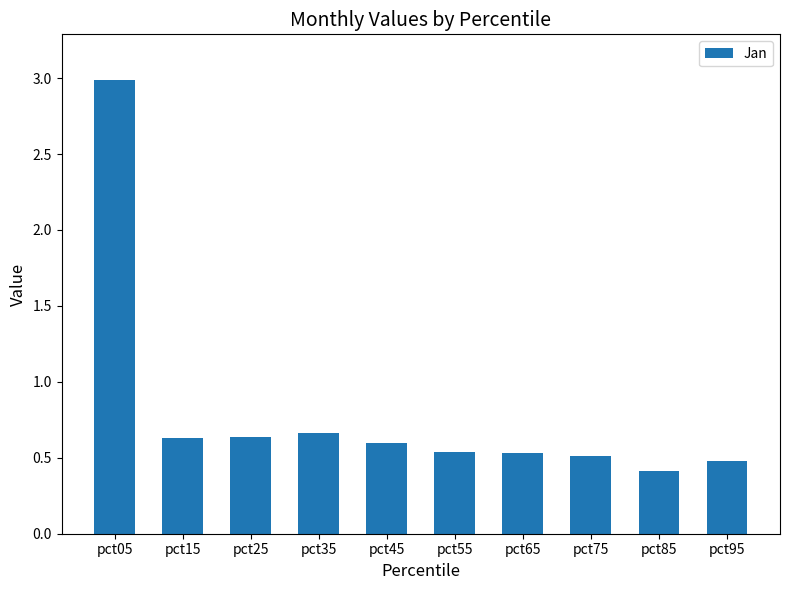

Does the chart contain any negative values?

No